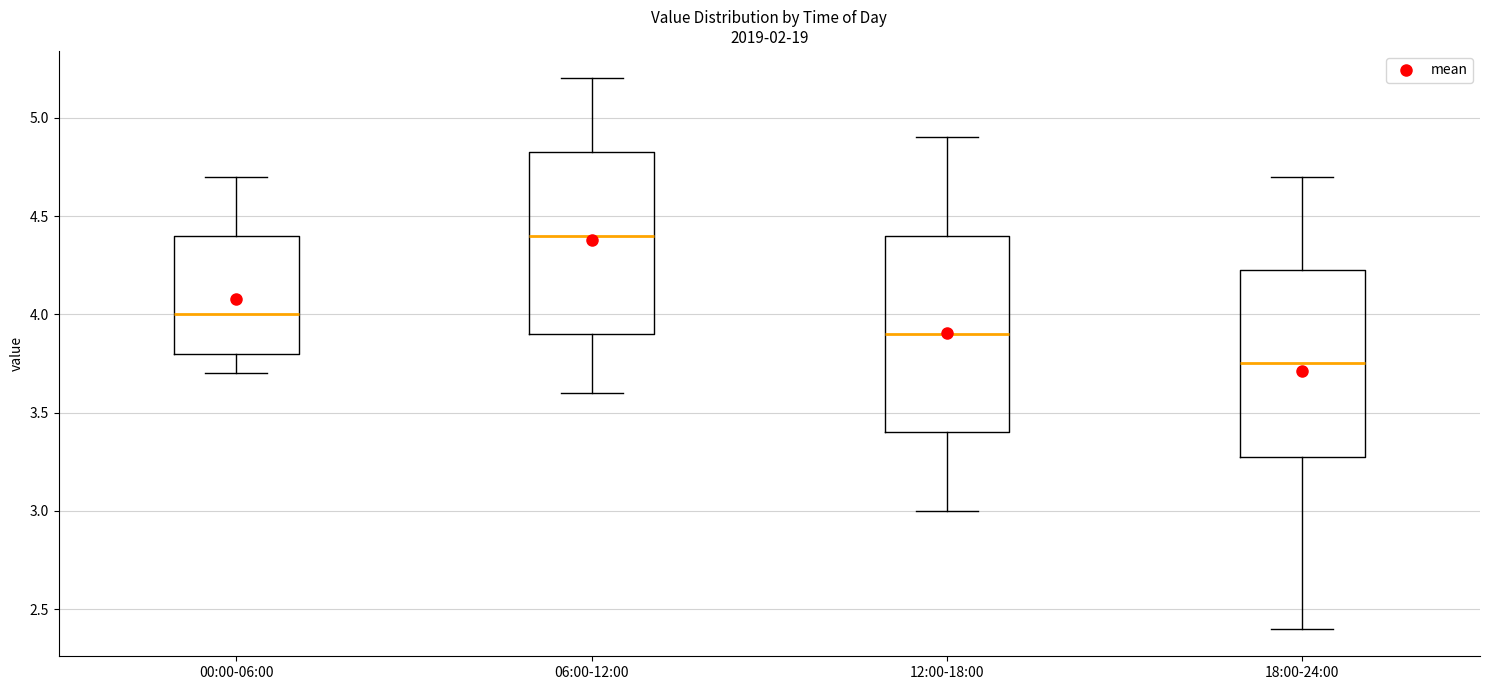

Comparing the boxes themselves (not the whiskers), which one is the tallest?

12:00-18:00